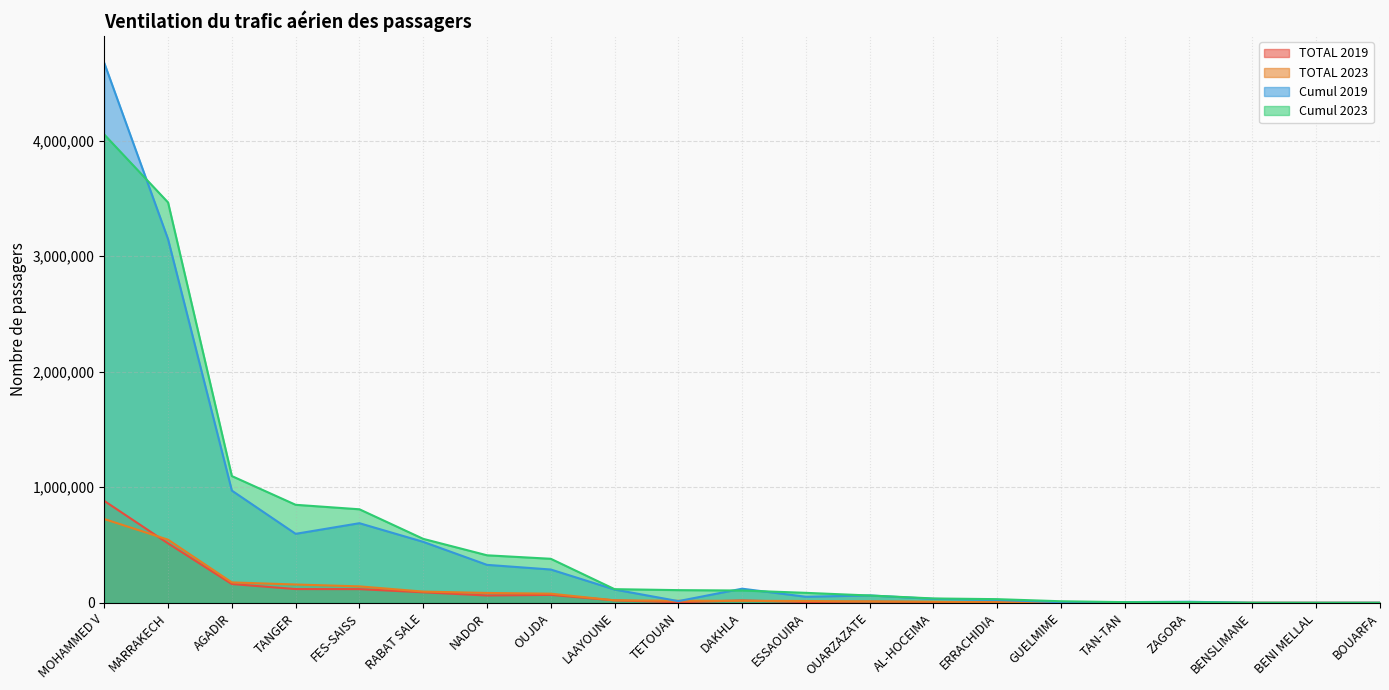

How many lines are shown in the chart?

4